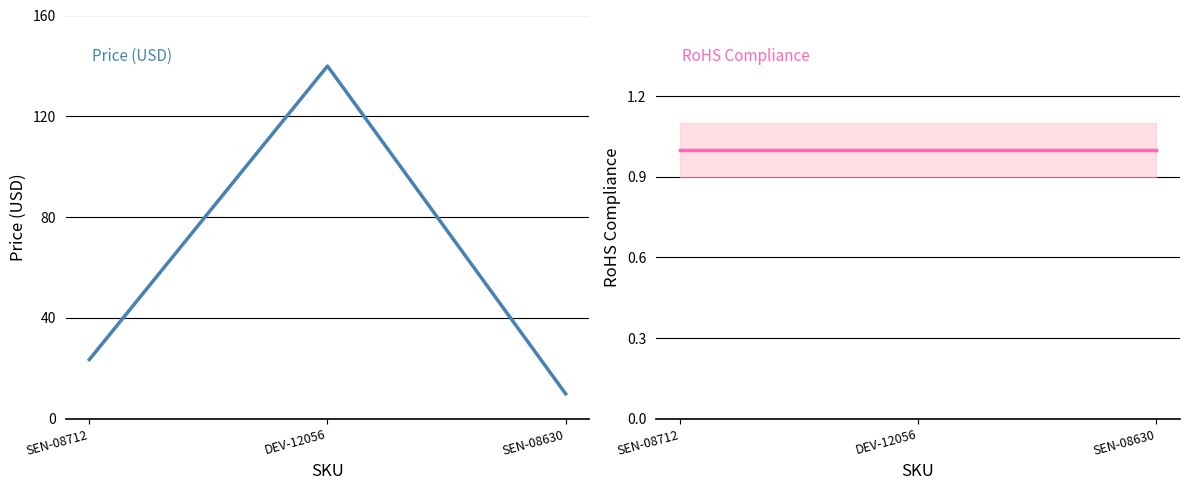

What is the difference between the Price (USD) values at SEN-08630 and DEV-12056?

130.0